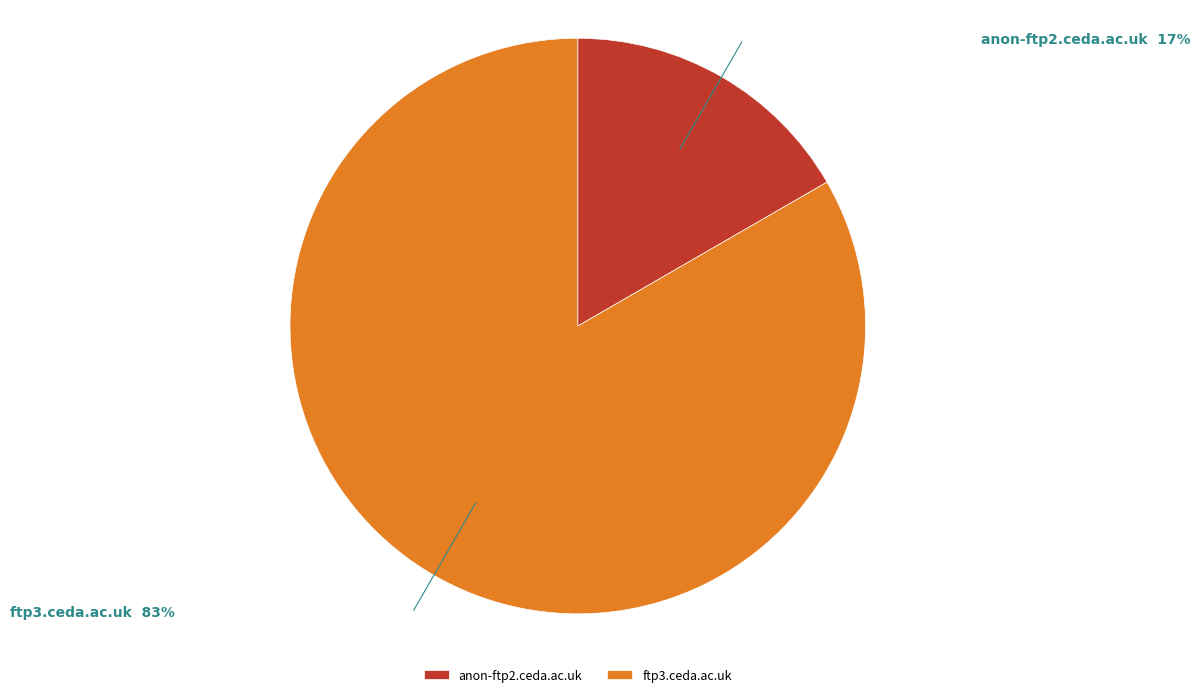

What is the ratio of the value at ftp3.ceda.ac.uk to the value at anon-ftp2.ceda.ac.uk?

5.0